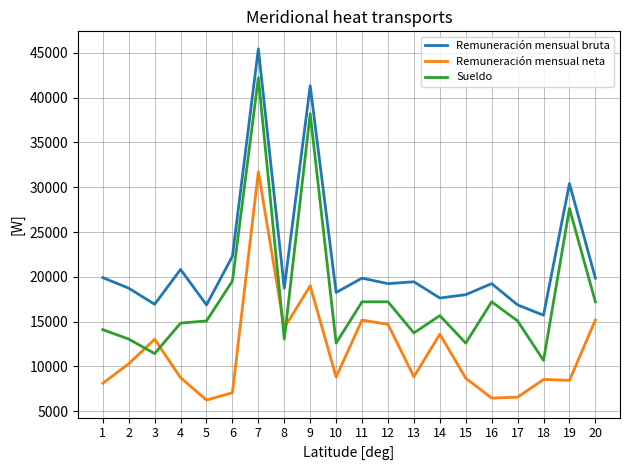

True or false: Remuneración mensual neta and Remuneración mensual bruta intersect in this chart.

False